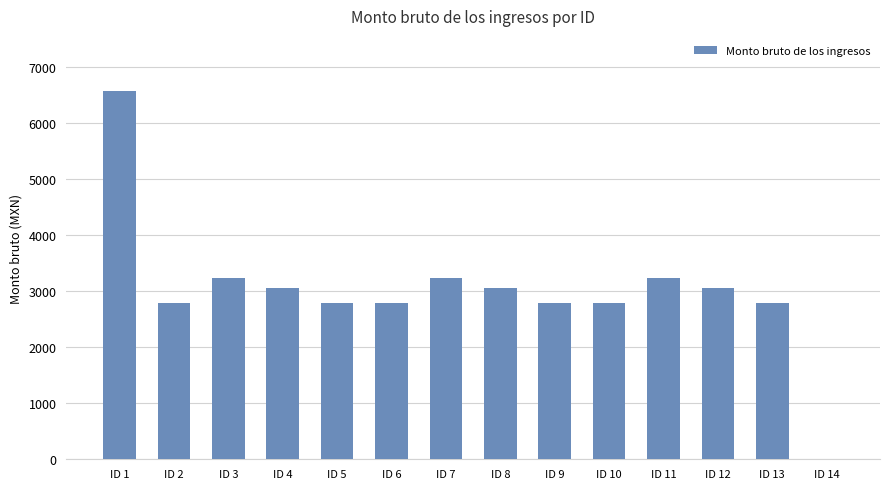

What is the sum of all values?

42180.0